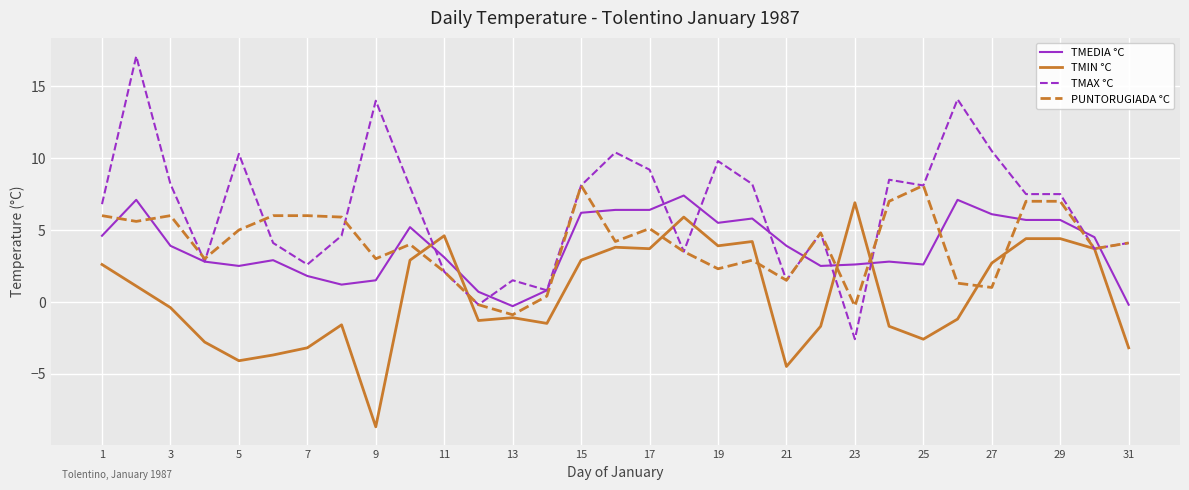

How many lines are shown in the chart?

4